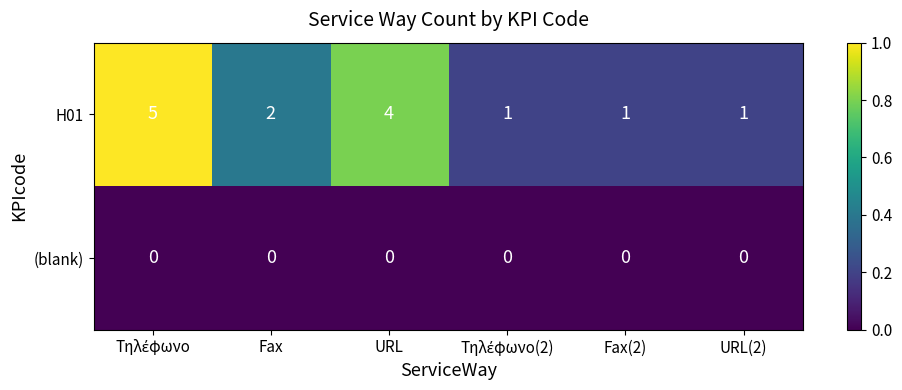

Reading left to right, list all the values displayed in this chart.

H01: 5	2	4	1	1	1
(blank): 0	0	0	0	0	0